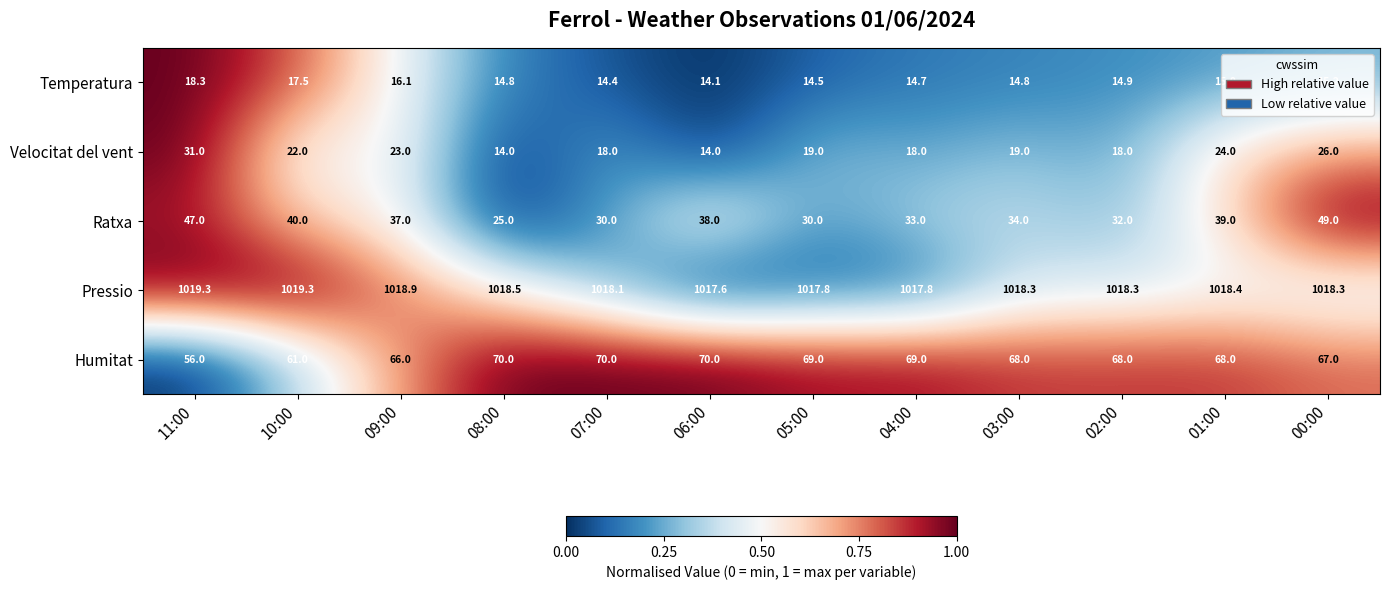

What is the total value across all series at 04:00?

1152.5